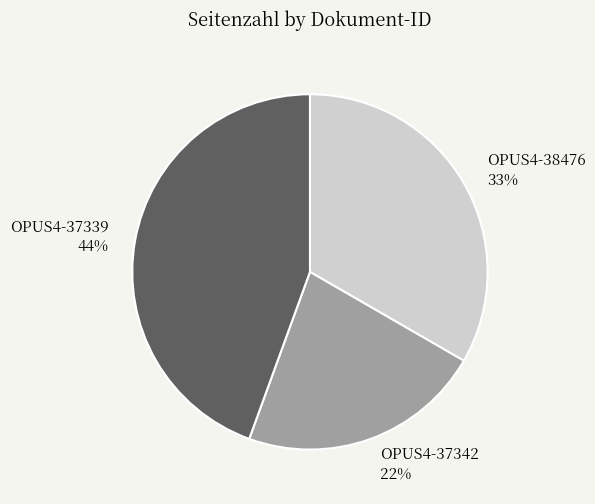

Is there any slice that represents more than half of the pie?

No